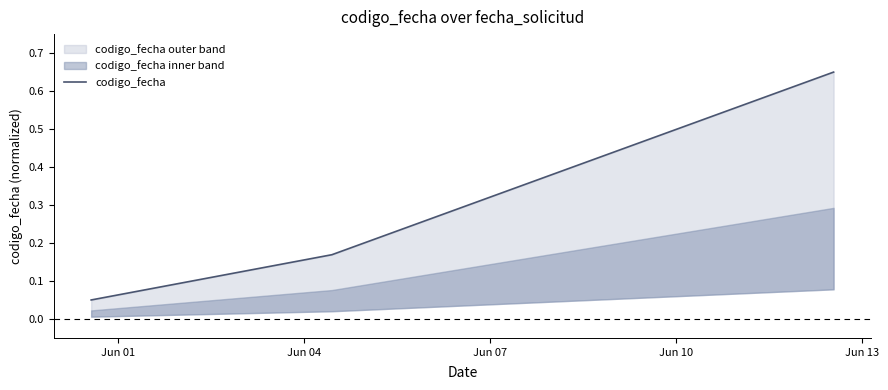

Which category has the lowest value across all series?

Jun 01